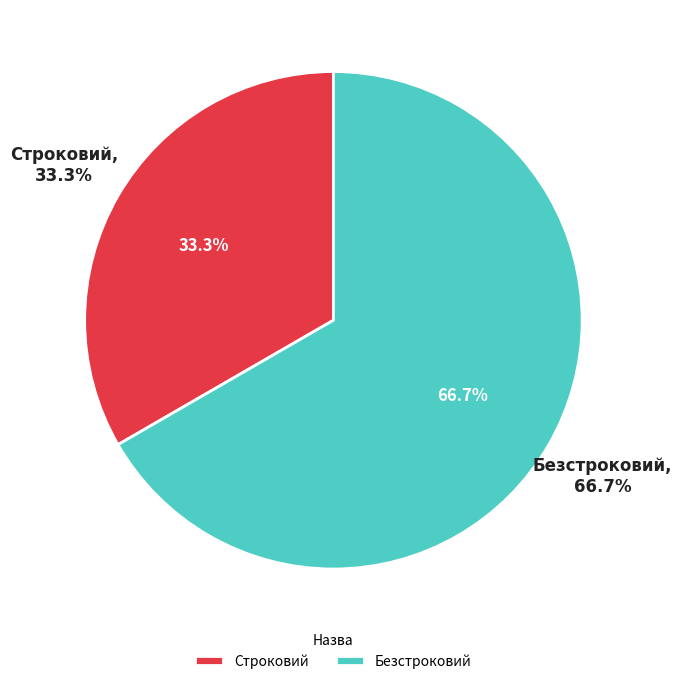

How many slices are in this pie chart?

2